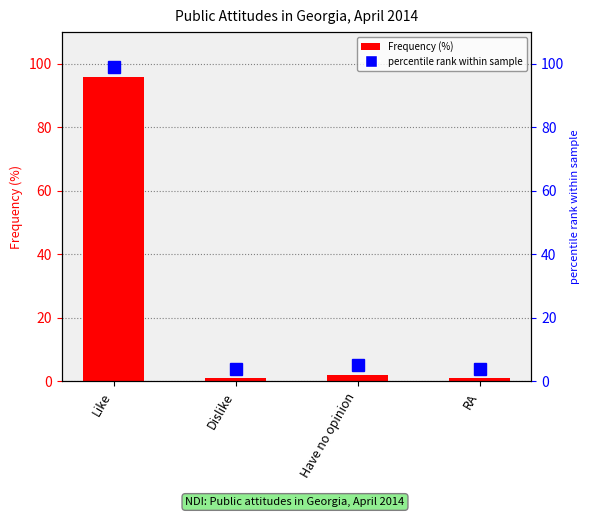

What is the minimum value shown in the chart?

1